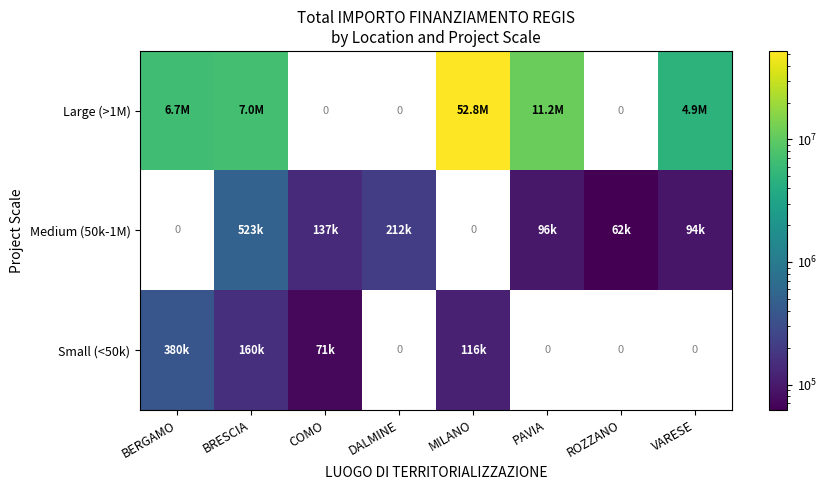

List the series in order of their overall mean, lowest first.

Large (>1M), Medium (50k-1M), Small (<50k)